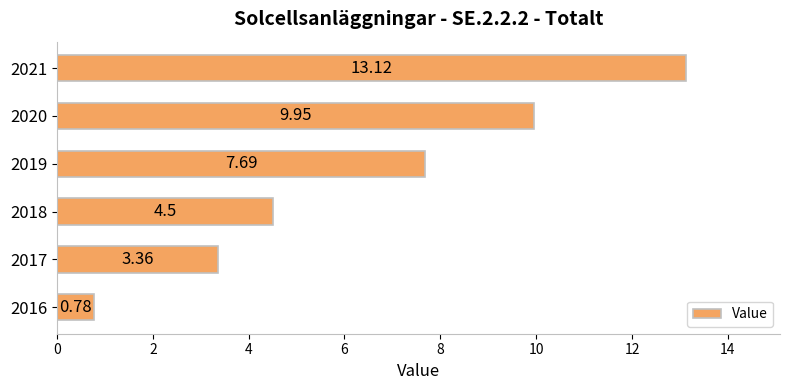

What is the ratio of the value at 2020 to the value at 2019?

1.3